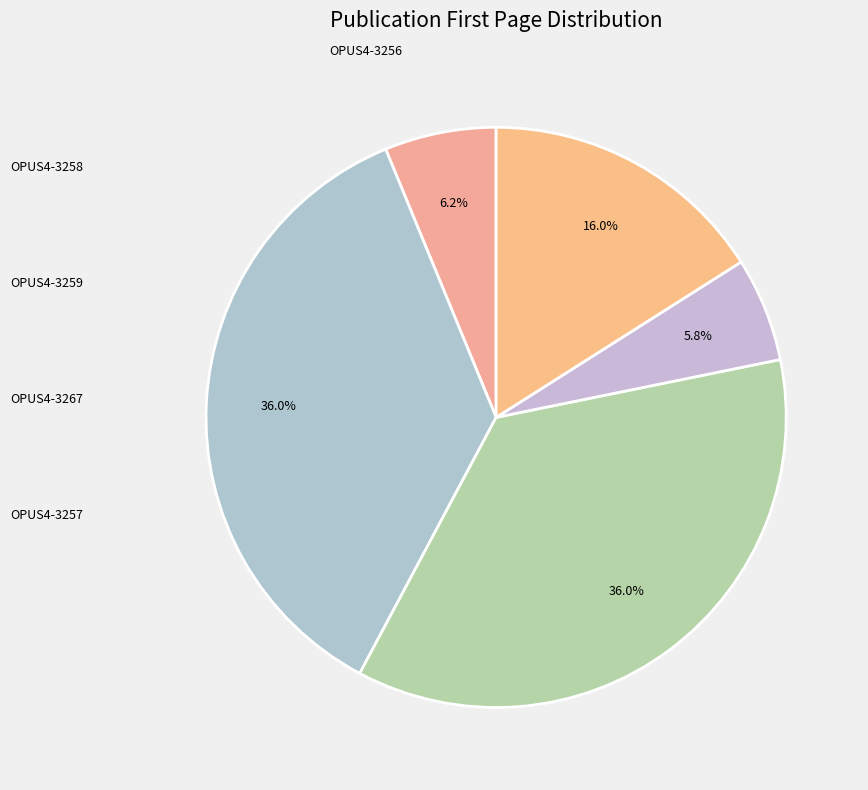

Count the number of slices in the pie.

5